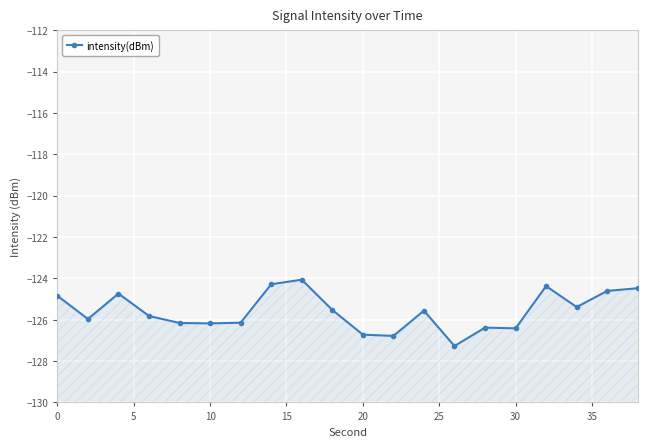

What is the difference between the second highest and minimum values?

3.0